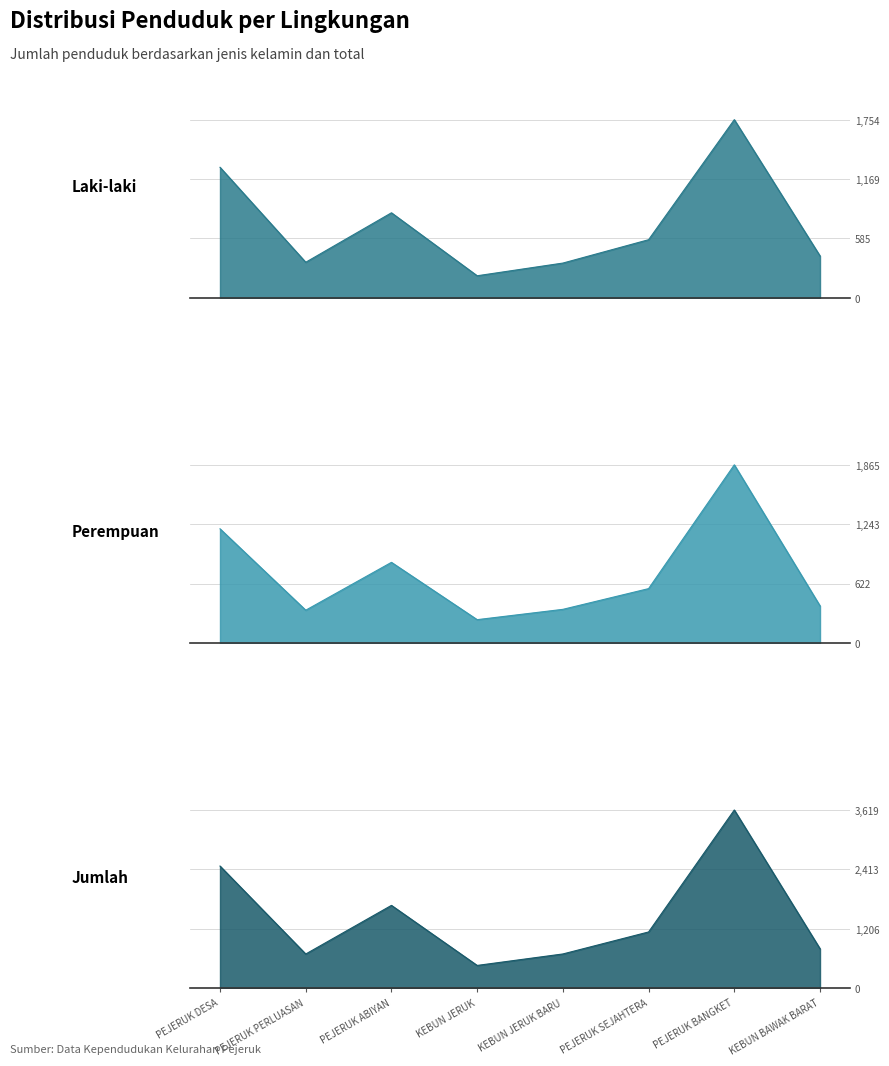

Which series has the largest total across all categories?

Jumlah